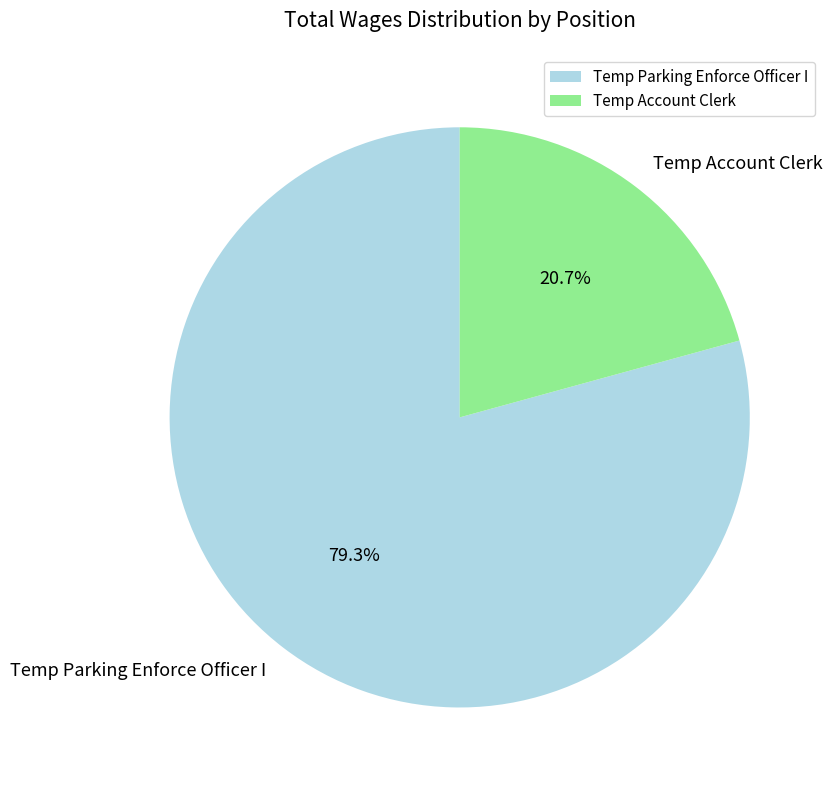

How many segments does this pie chart have?

2